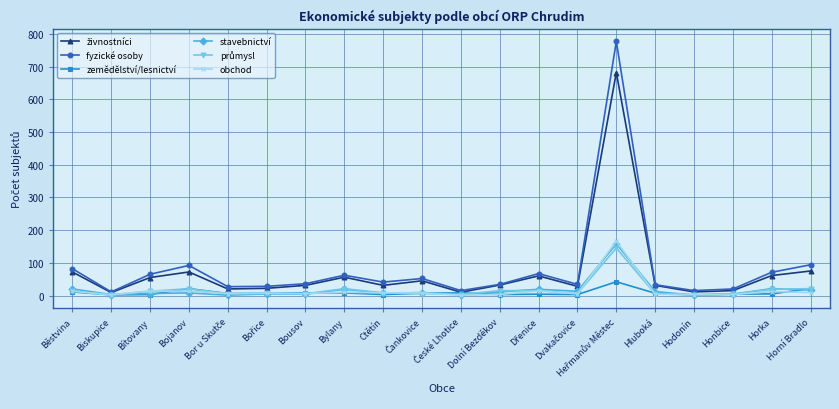

The value of fyzické osoby at Bylany is 62. True or false?

True